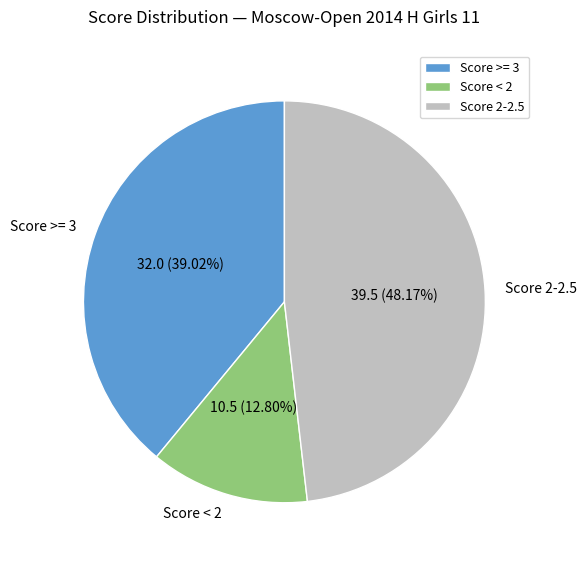

Is the sum of Score >= 3 and Score < 2 greater than half?

Yes